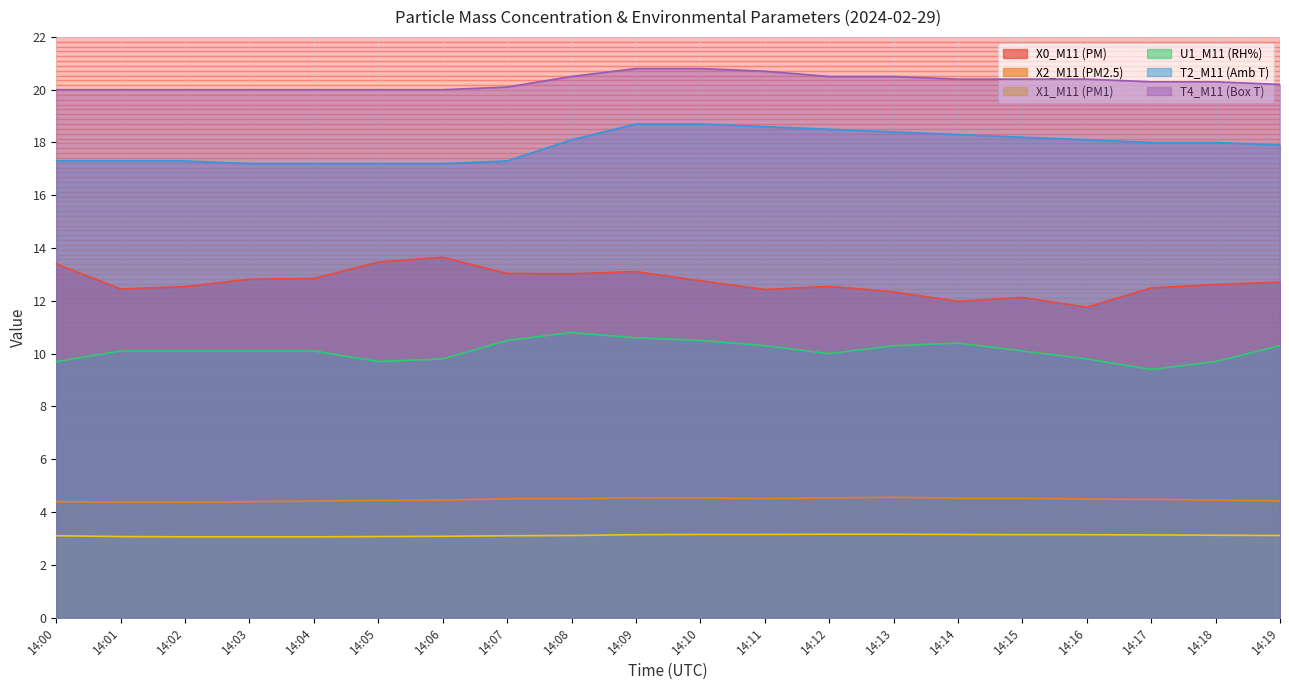

What is the value of the X2_M11 (PM2.5) point at the 12th from the left?

4.5